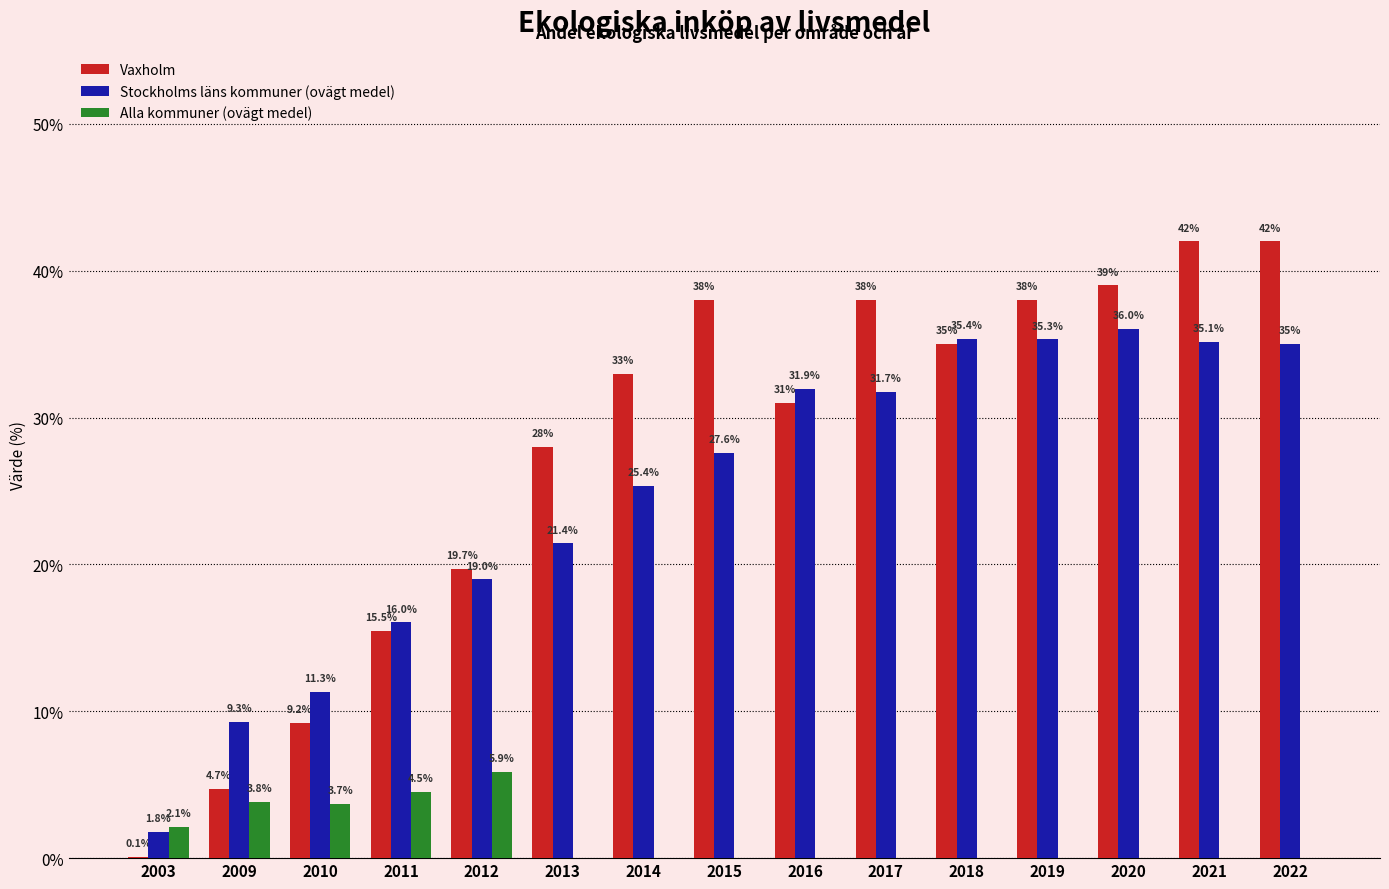

At which category is the sum across all series the highest?

2021